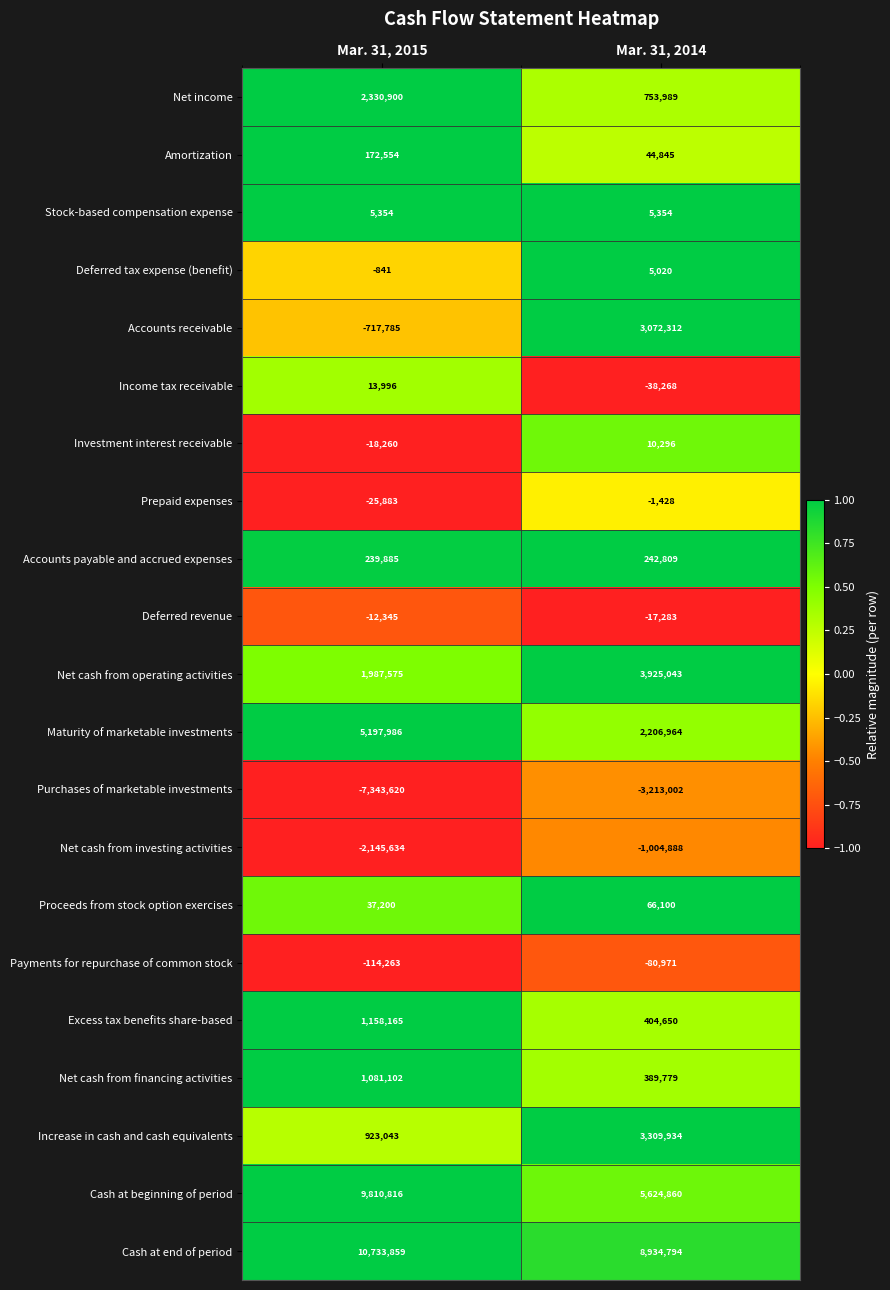

What is the difference between the Amortization values at Mar. 31, 2015 and Mar. 31, 2014?

127709